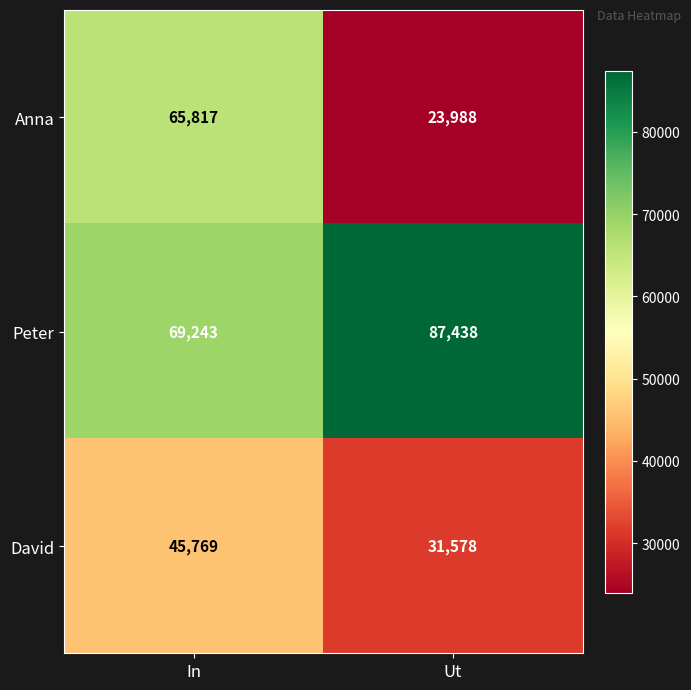

The Anna series shows 23988 at Ut. True or false?

True